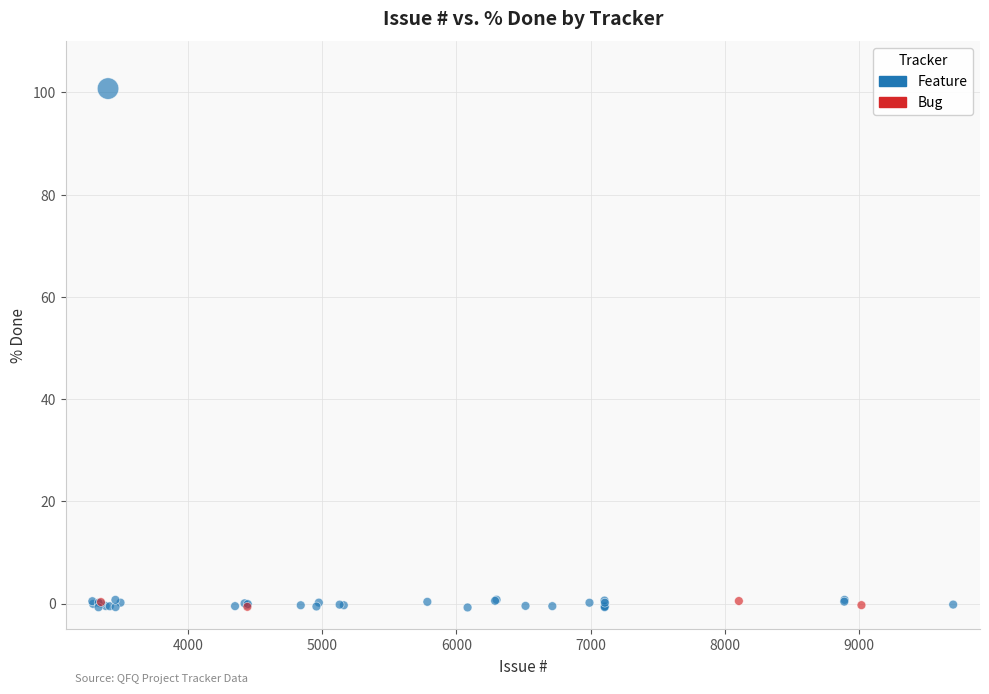

Which series reaches the maximum Y coordinate?

Feature